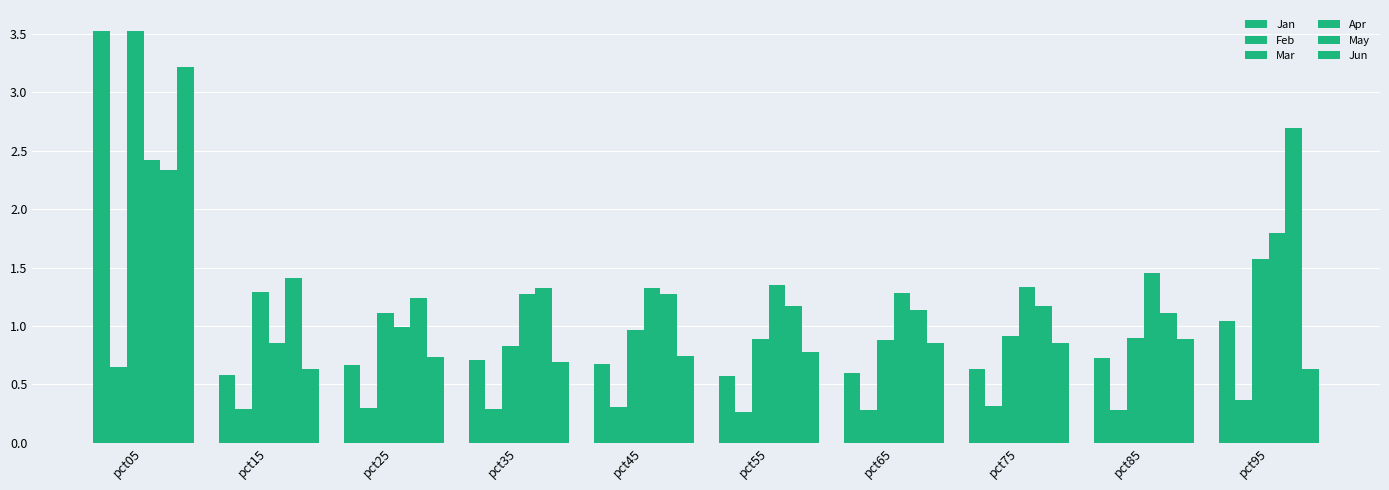

Are the bars grouped side by side (vs. stacked)?

Yes